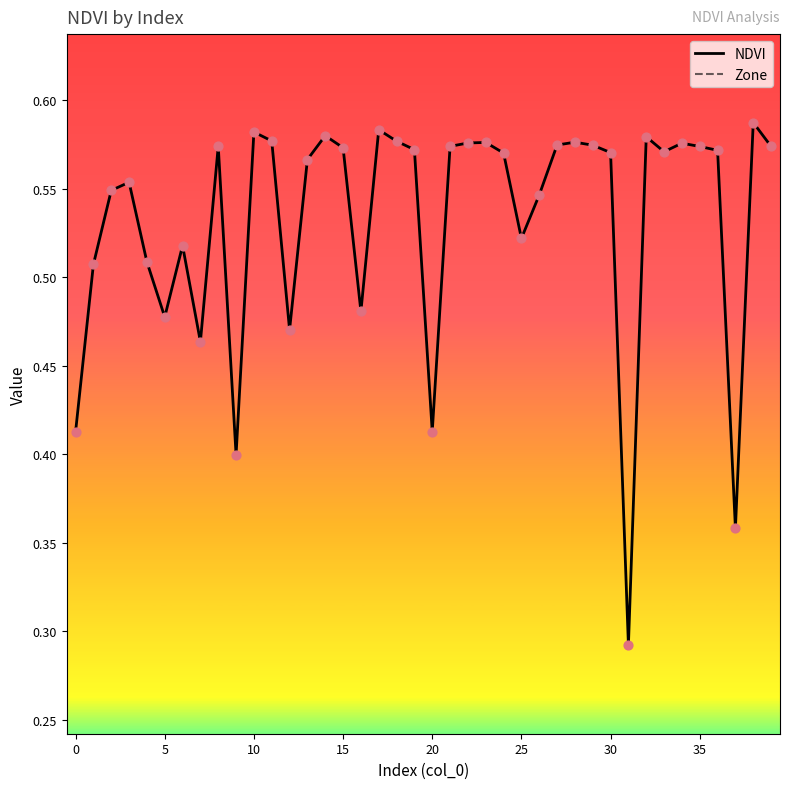

What is the total value across all series at 34?

0.6